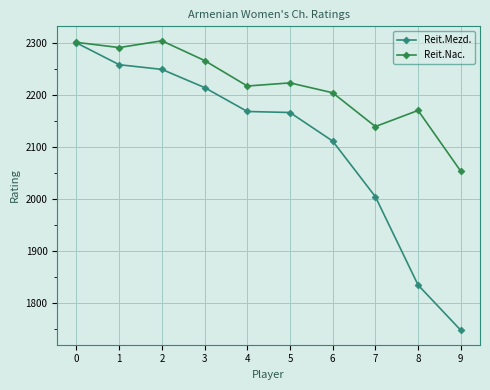

How many lines are shown in the chart?

2